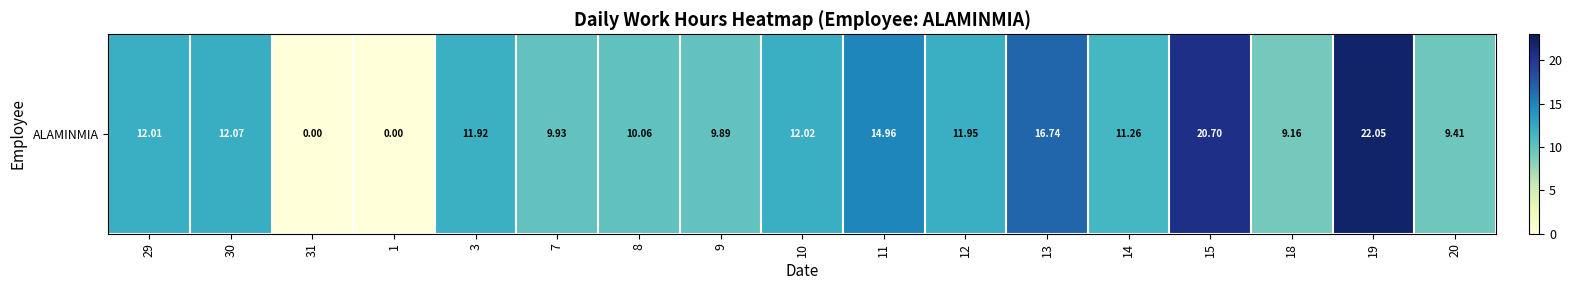

Between 13 and 20, which is larger?

13